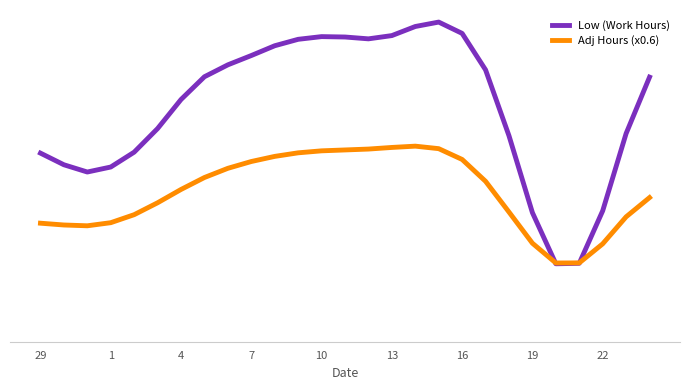

What are all the series names shown in the legend?

Low (Work Hours), Adj Hours (x0.6)